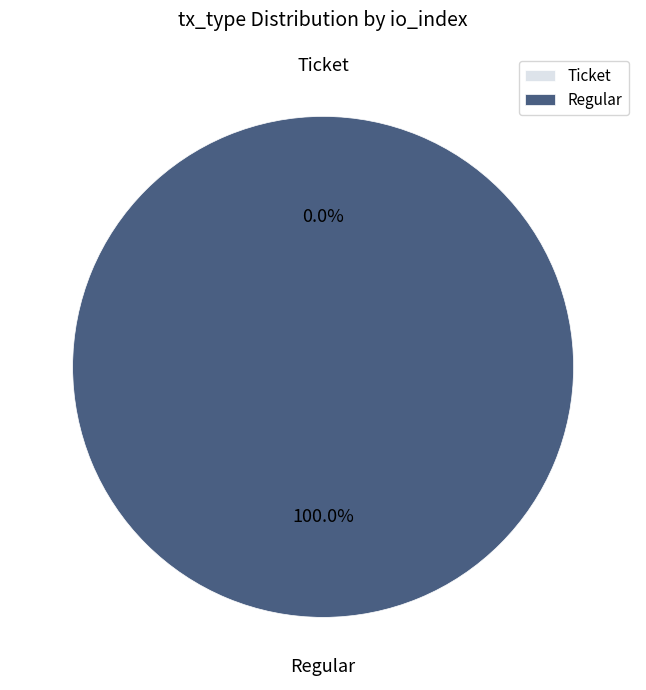

To the nearest percent, what is the average slice percentage?

50%